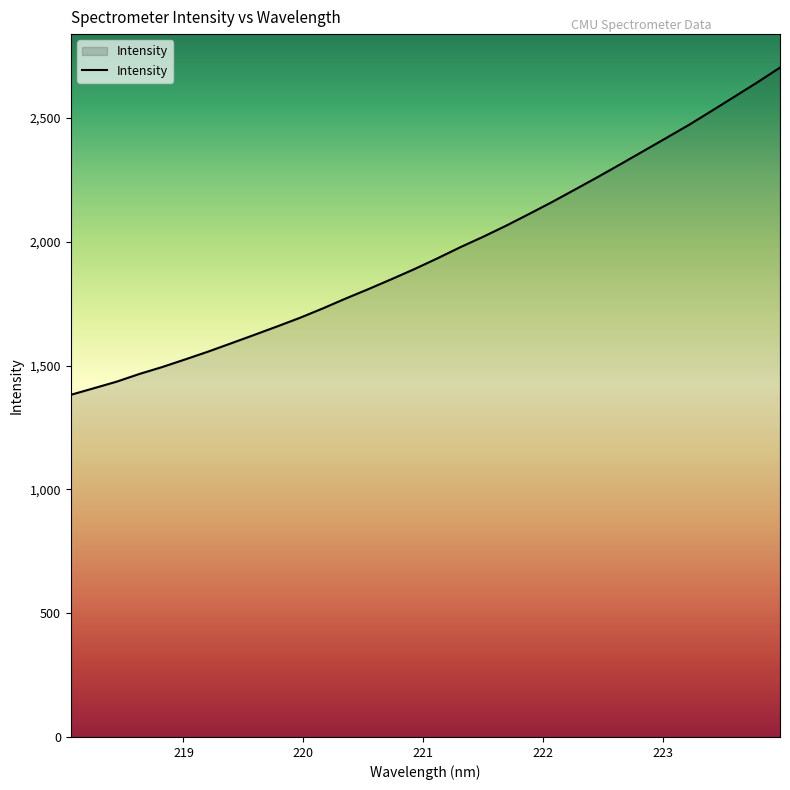

What is the maximum value shown in the chart?

2703.2